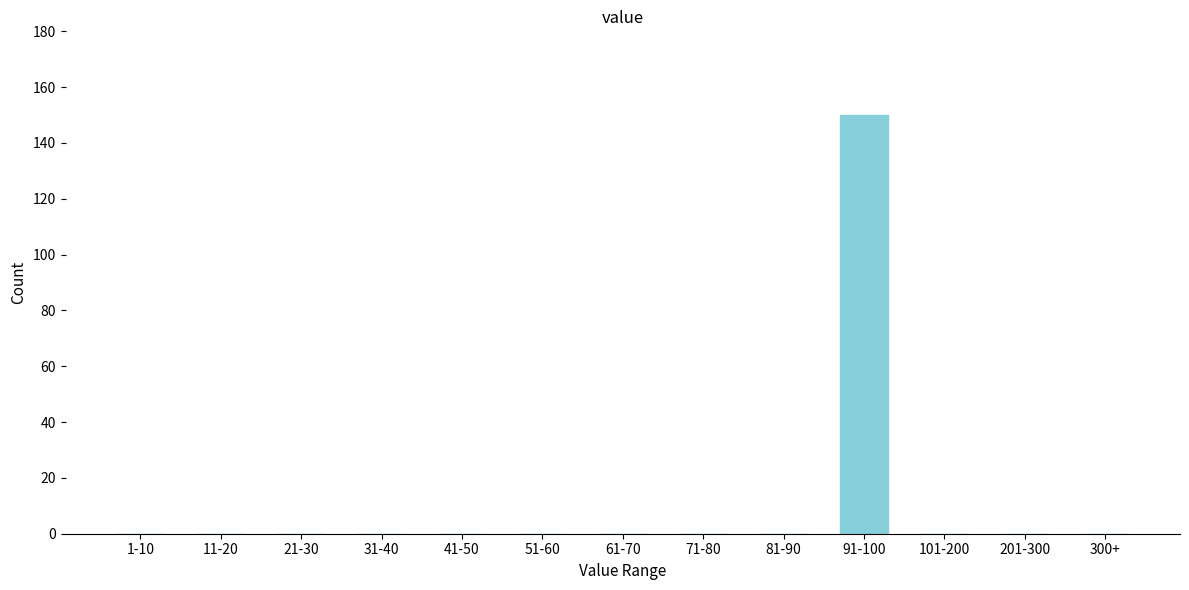

Reading left to right, extract all data points from this chart.

1-10=0	11-20=0	21-30=0	31-40=0	41-50=0	51-60=0	61-70=0	71-80=0	81-90=0	91-100=150	101-200=0	201-300=0	300+=0